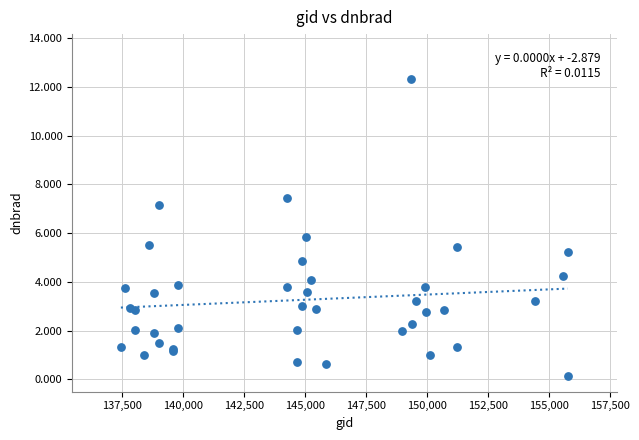

What Y value in the scatter plot is closest to 6?

5.9